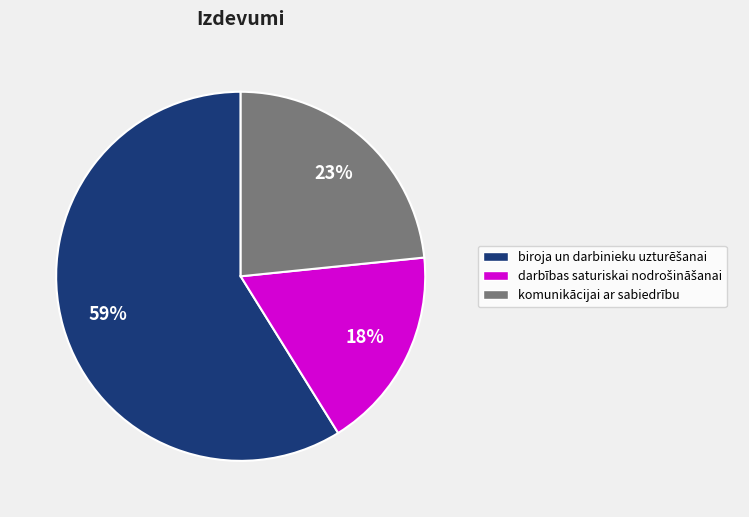

What percentage is the komunikācijai ar sabiedrību slice, to the nearest percent?

23%